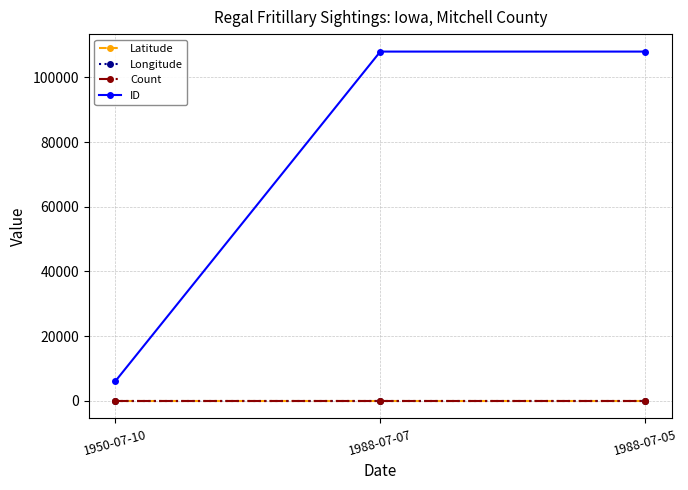

Is it true that ID equals 107962.0 at 1988-07-07?

True